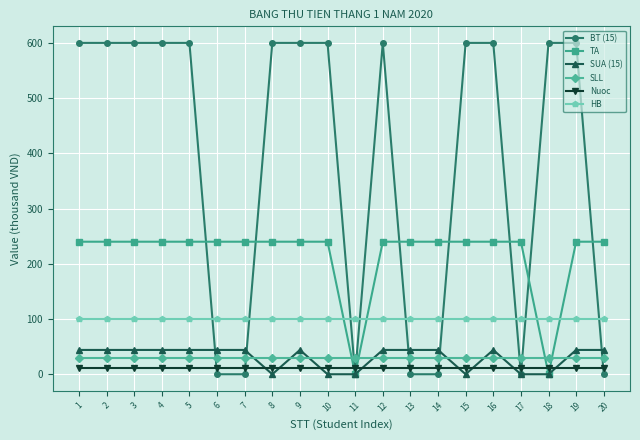

Does the chart have visible grid lines?

Yes